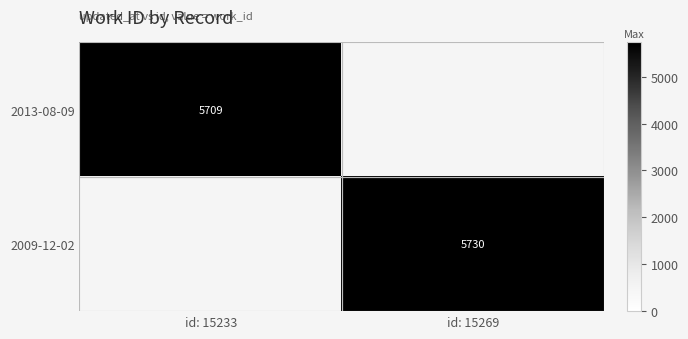

The 2013-08-09 series shows 5709 at id: 15233. True or false?

True